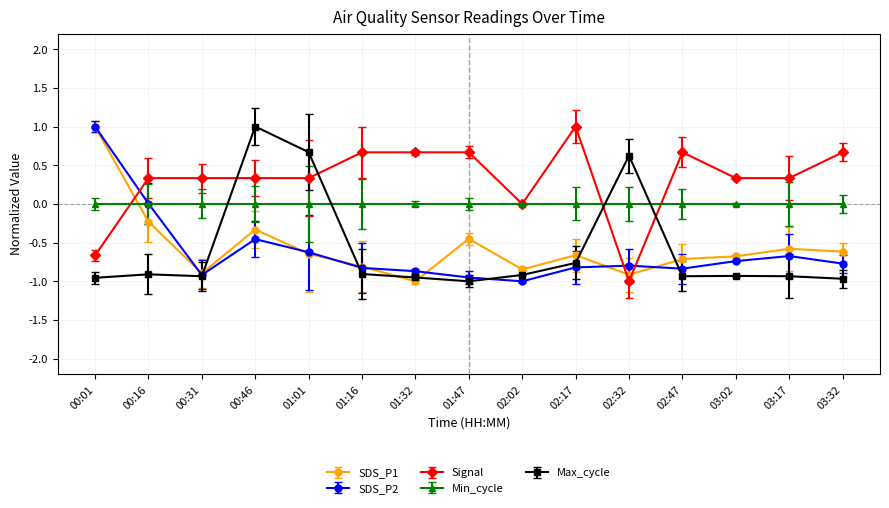

Which series has the largest total across all categories?

Signal